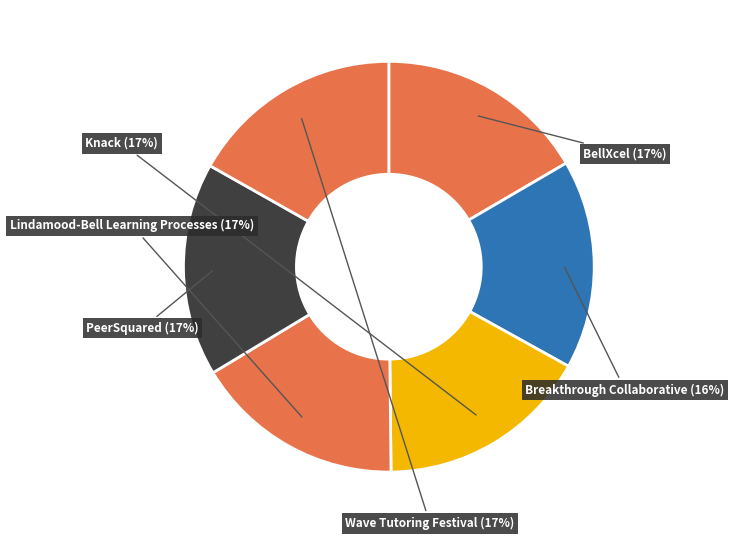

Count the number of slices in the pie.

6